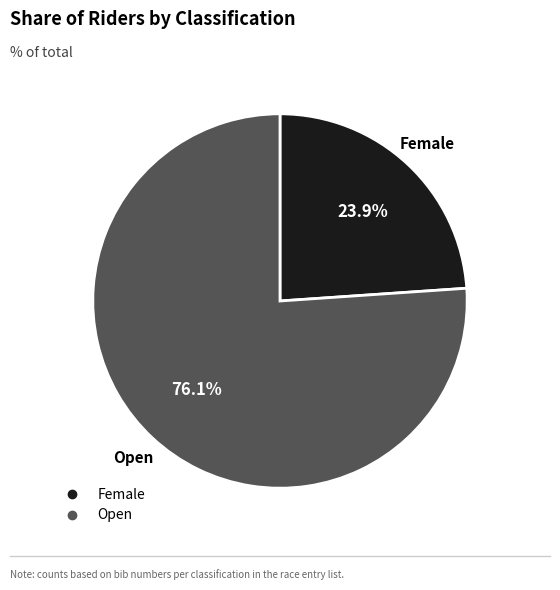

To the nearest percent, what is the difference between the largest and smallest slice percentages?

52%